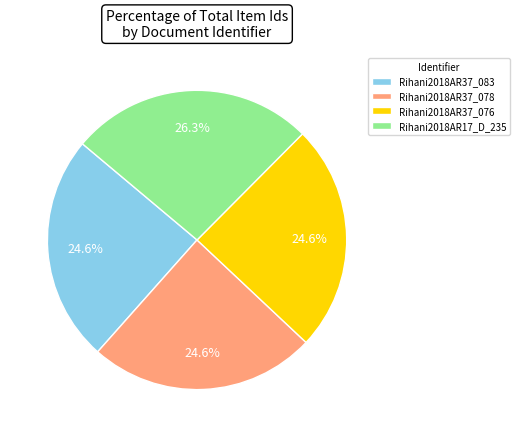

Is there a majority slice in this chart?

No